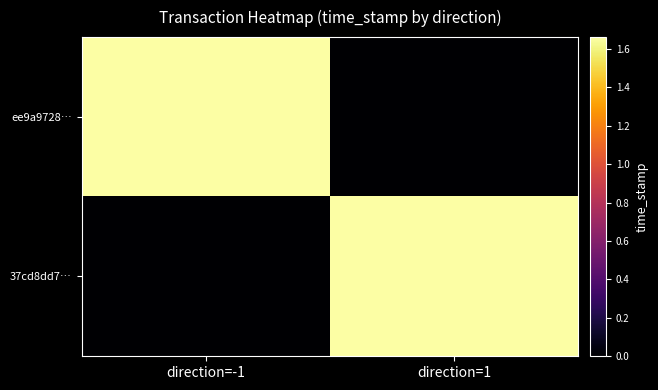

What is the total value across all series at direction=1?

1662457473